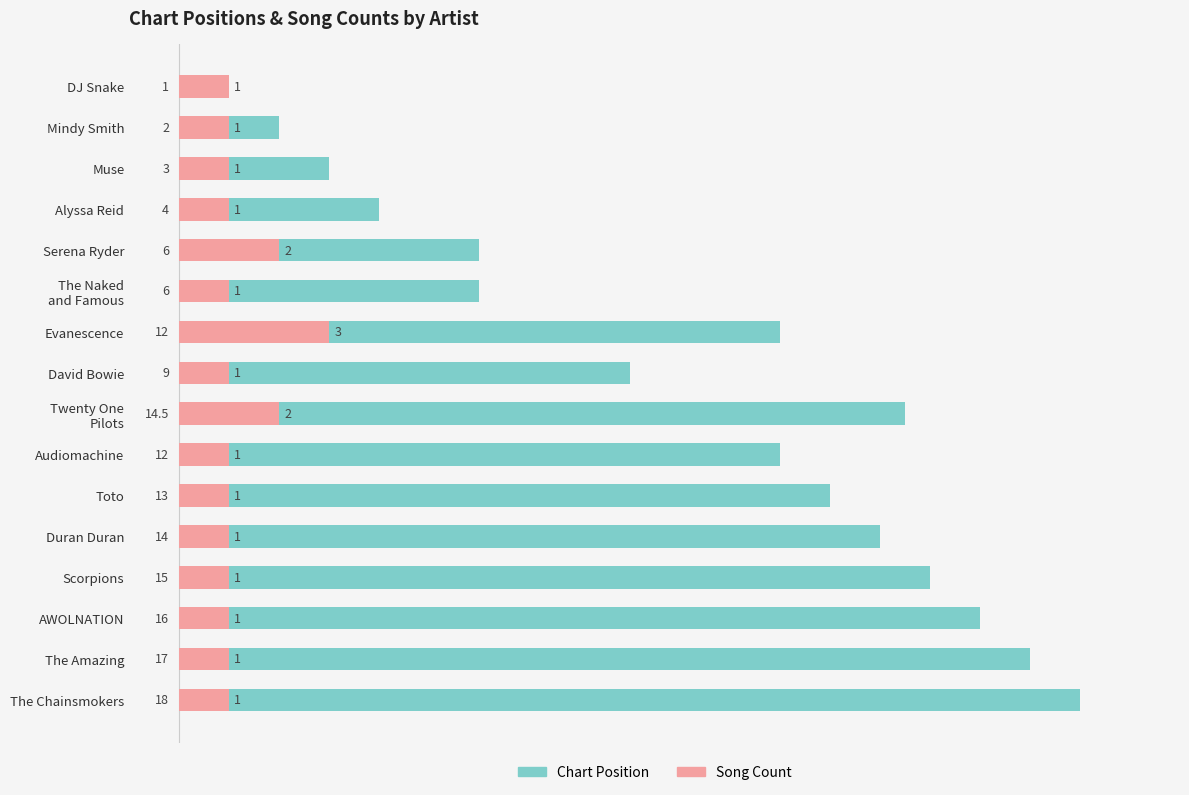

How many bars are there in total?

32